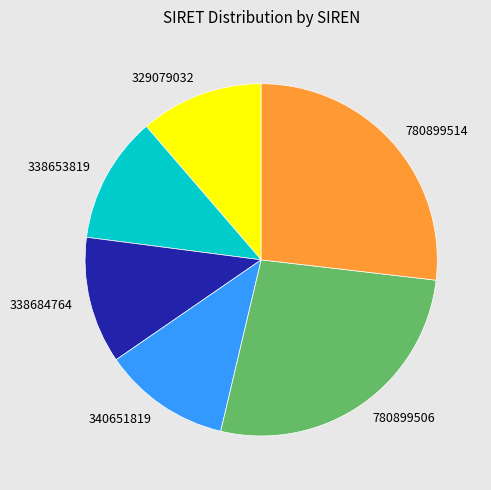

Does 338653819 account for over 50% of the chart?

No